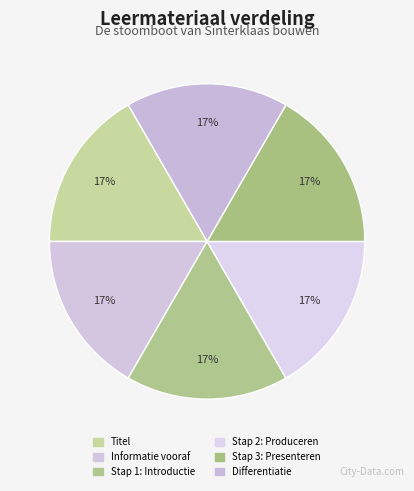

Does Informatie vooraf represent more than half of the total?

No